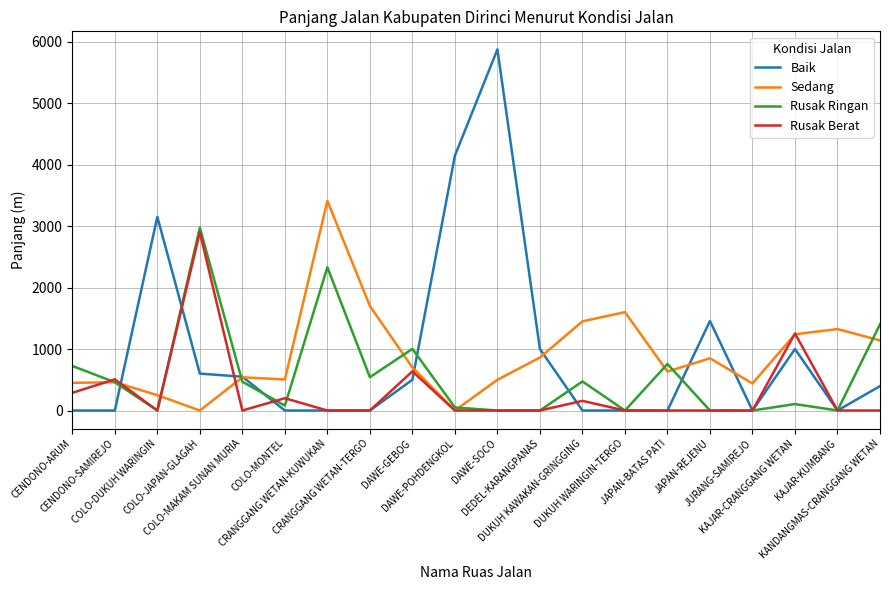

What is the greatest value displayed?

5873